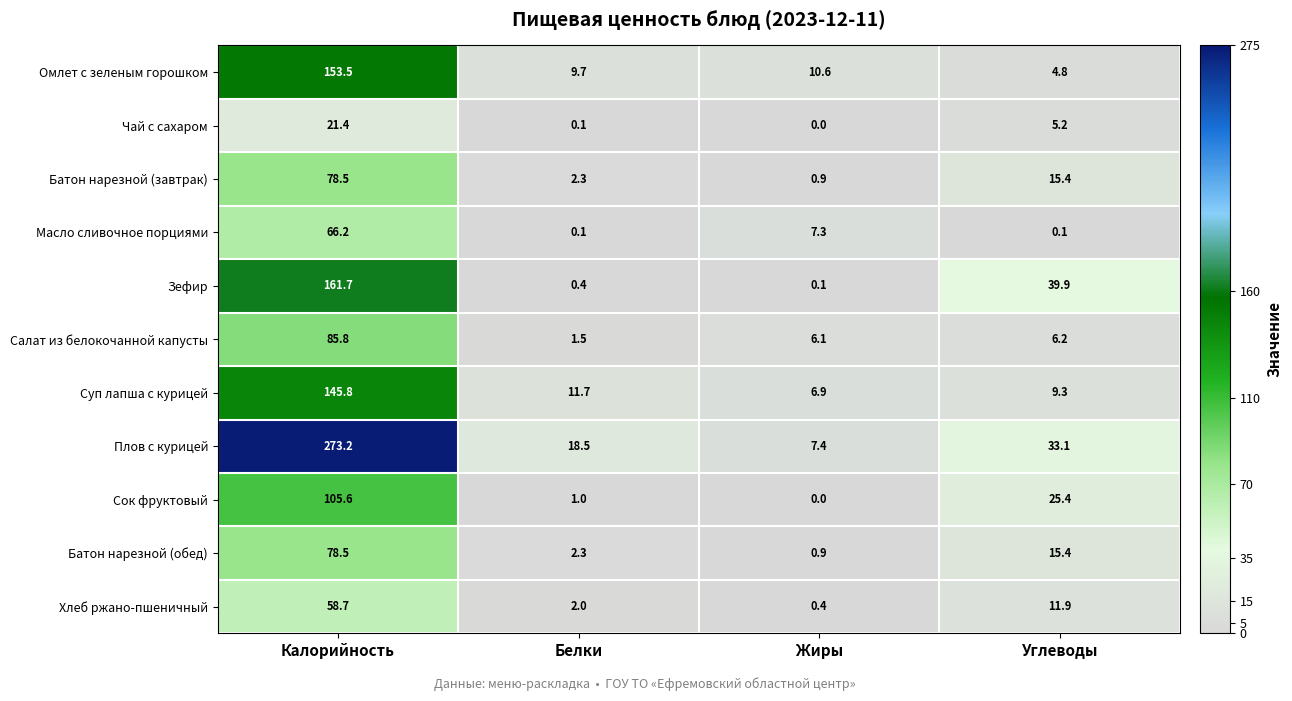

What is the greatest value displayed?

273.2